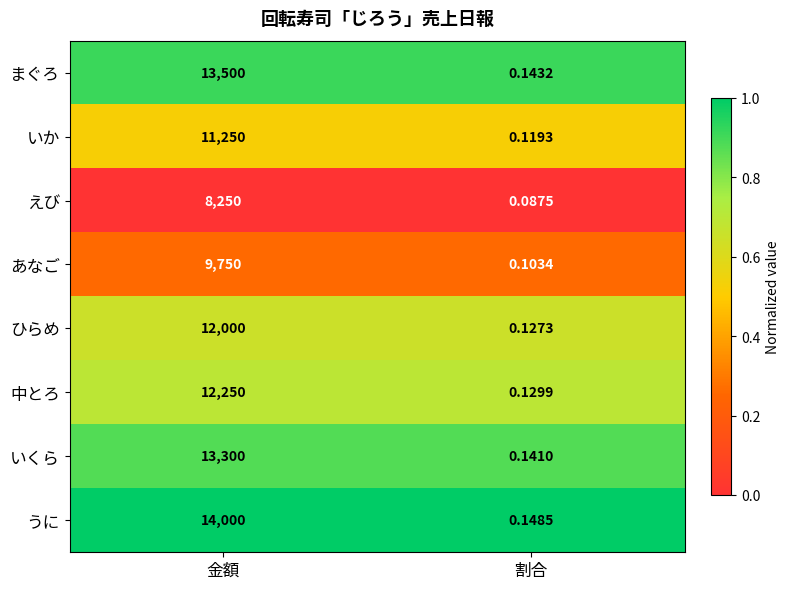

At which label does えび reach its peak?

金額